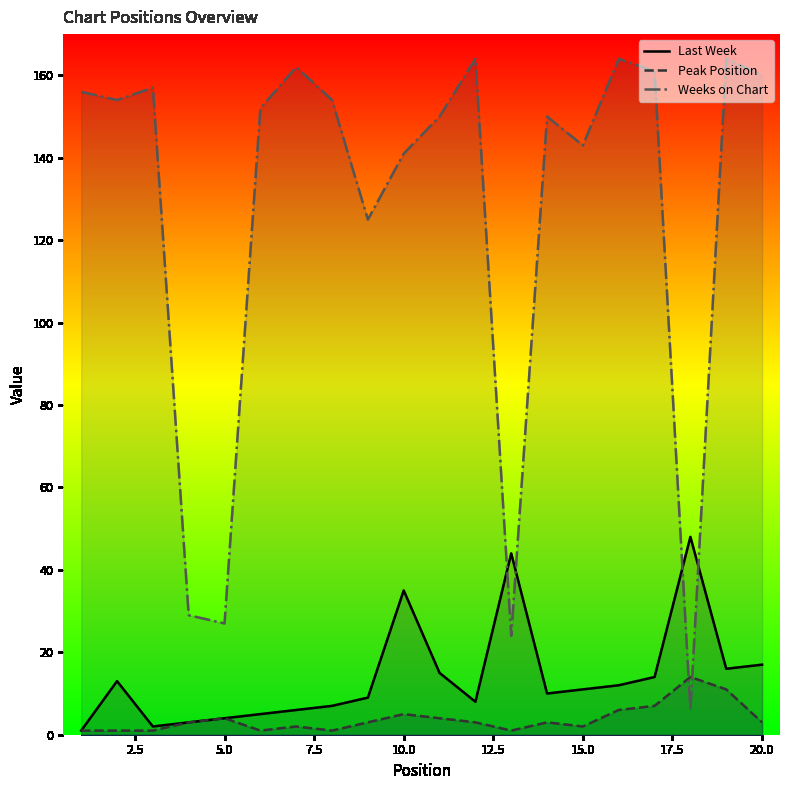

Rank the series by their maximum value, from lowest to highest.

Peak Position, Last Week, Weeks on Chart